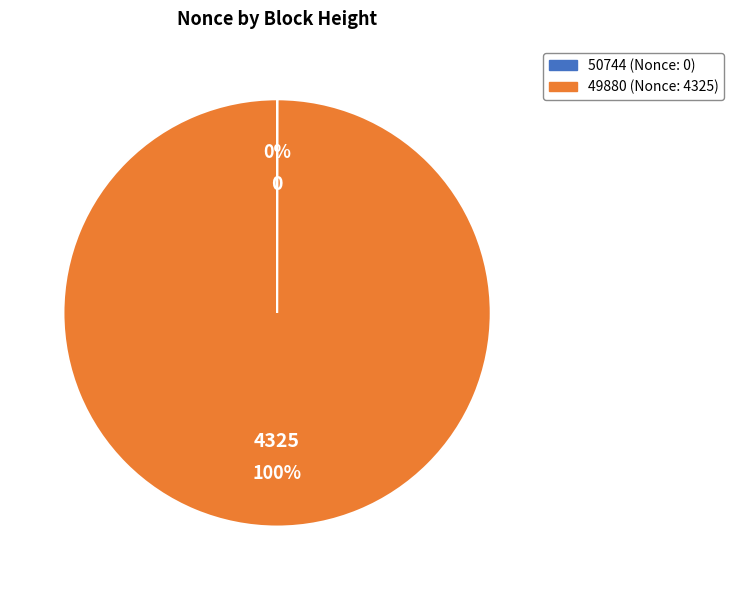

Is it true that 49880 is 100% of the pie?

True